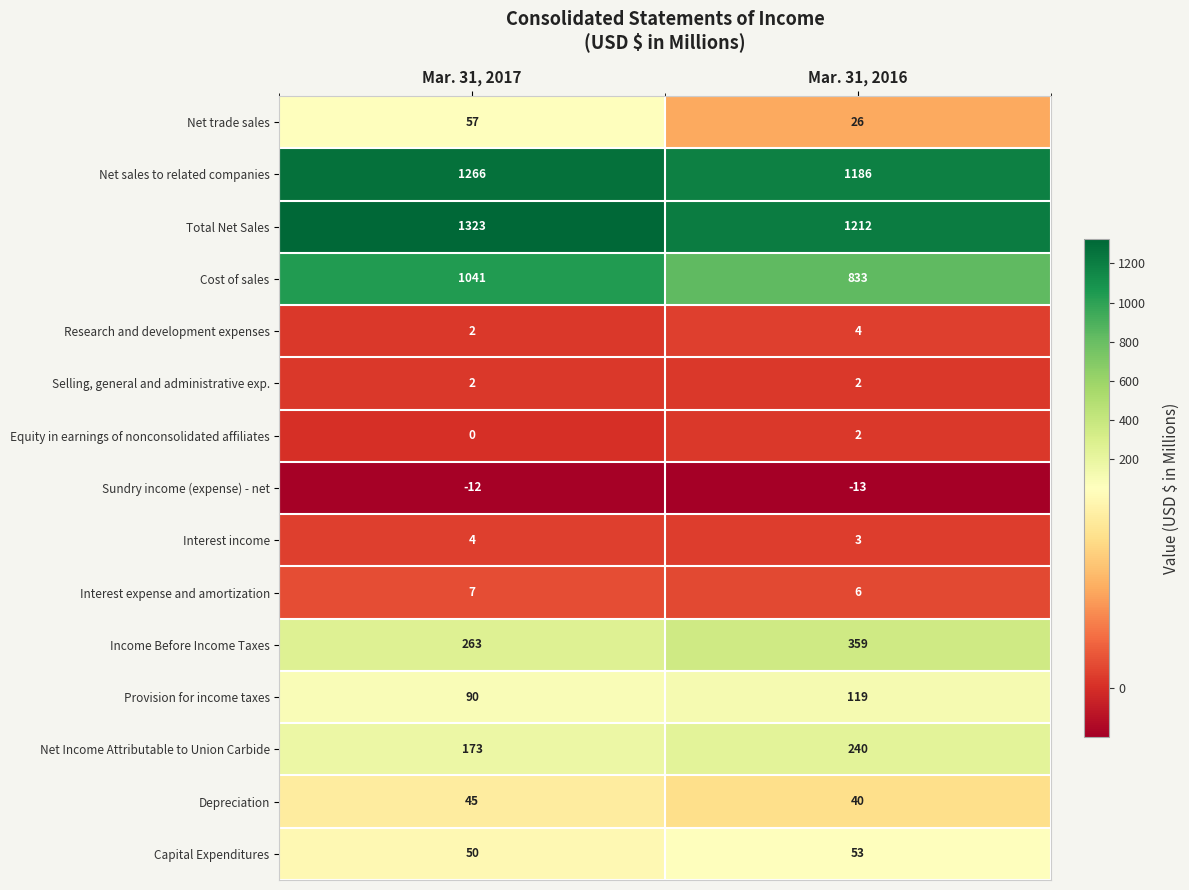

How many series are shown in this chart?

15